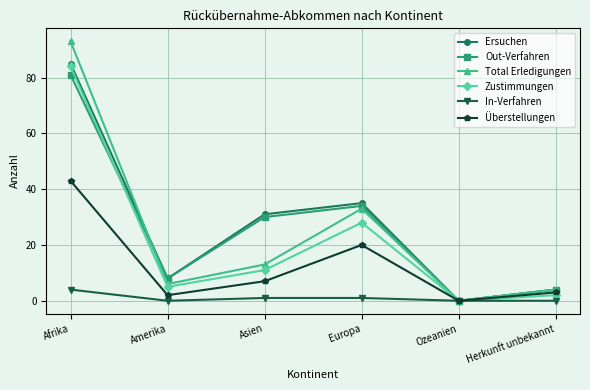

What is the difference between the second highest and minimum values in the Total Erledigungen series?

33